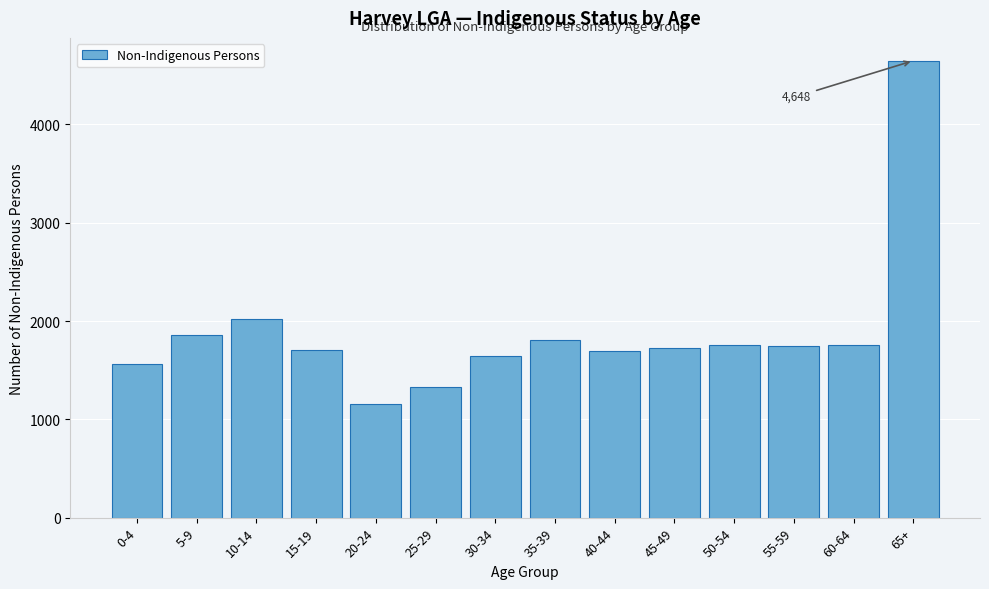

At which category does the chart reach its minimum across all series?

20-24